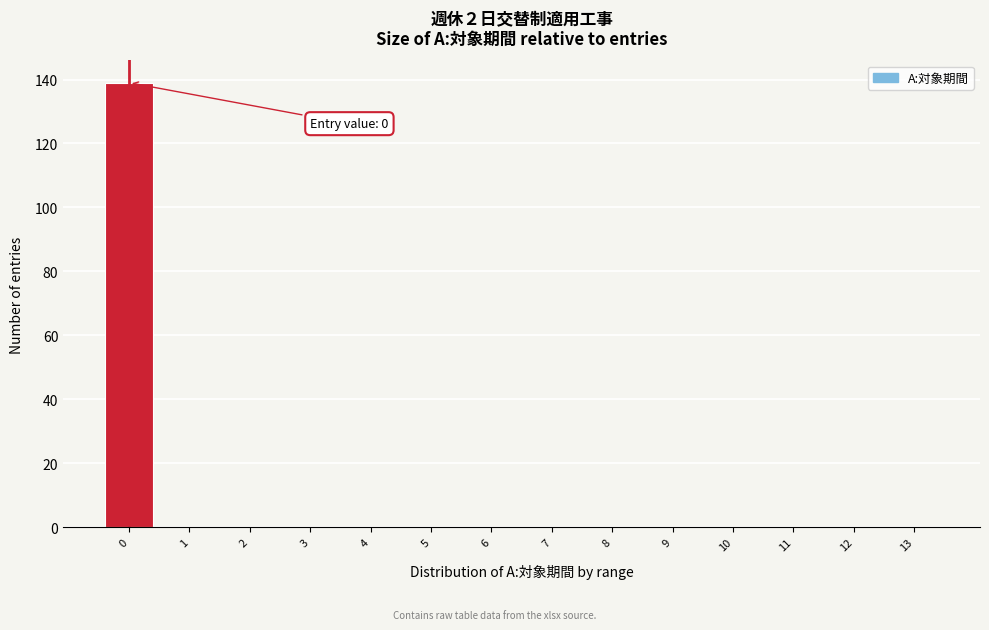

Which range on the x-axis has the tallest bar?

-0.5 to 0.5